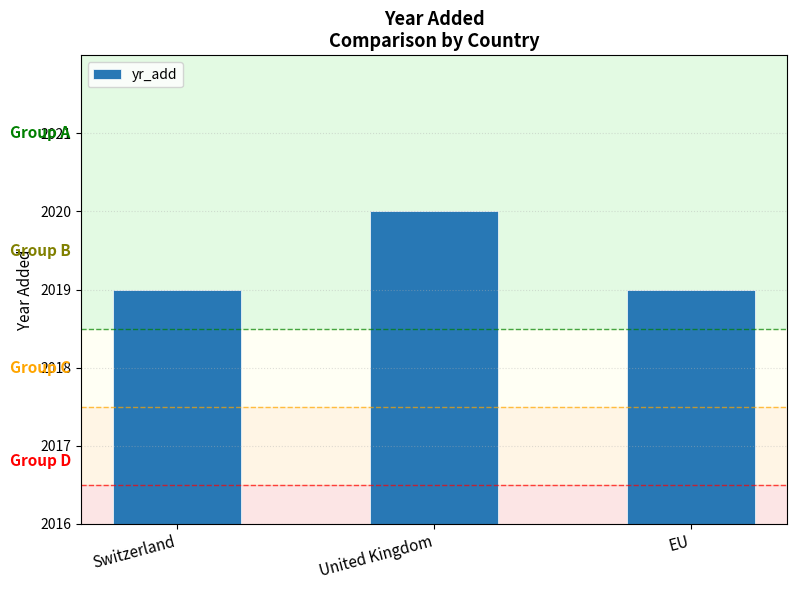

Count the number of data series in this chart.

1